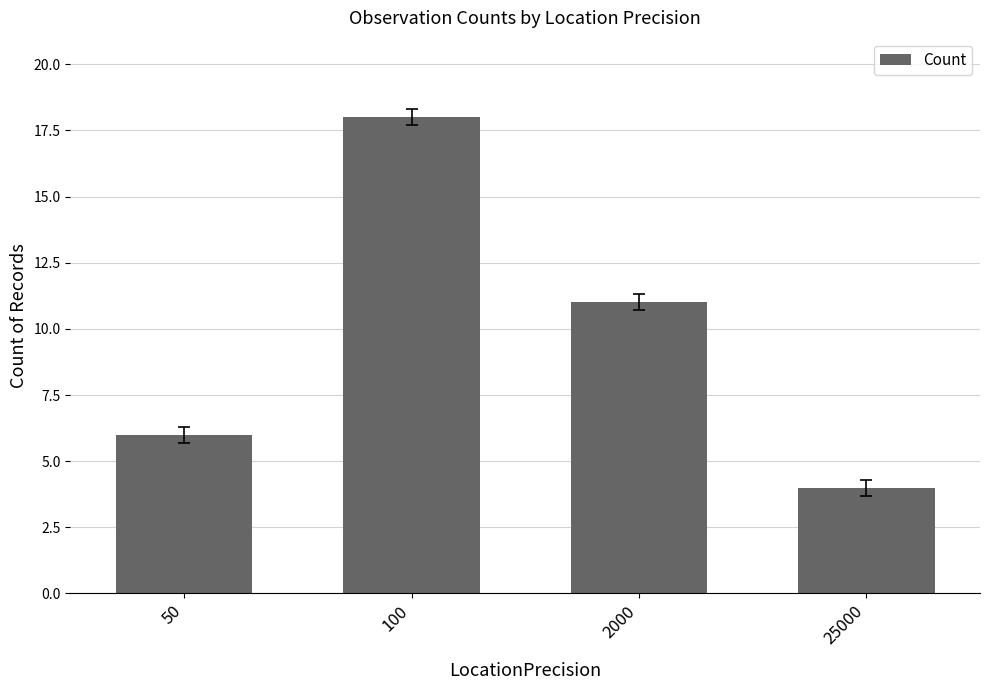

What is the smallest value displayed?

4